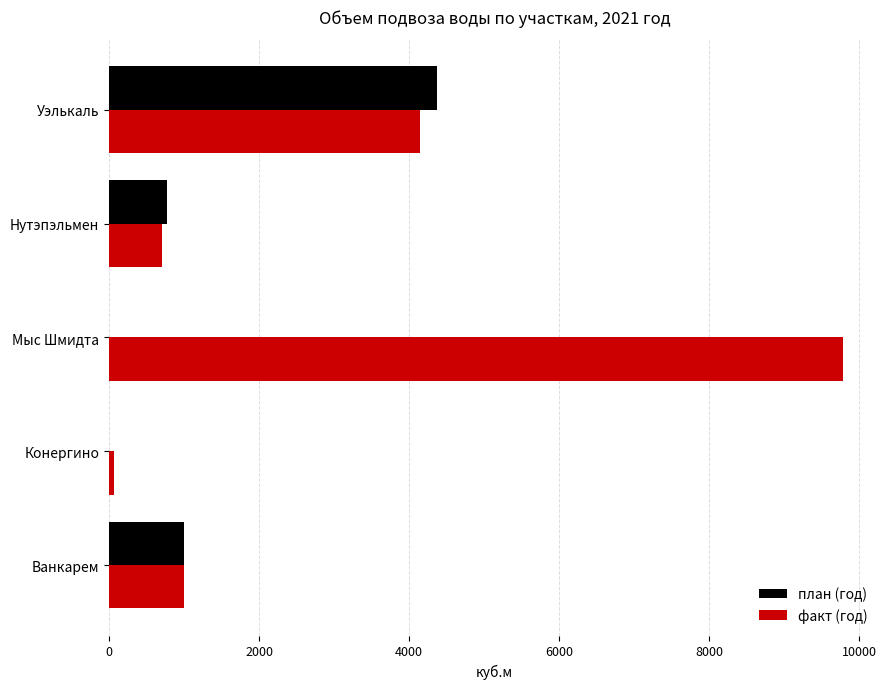

Is the value of план (год) at Уэлькаль greater than the value of факт (год) at Нутэпэльмен?

Yes